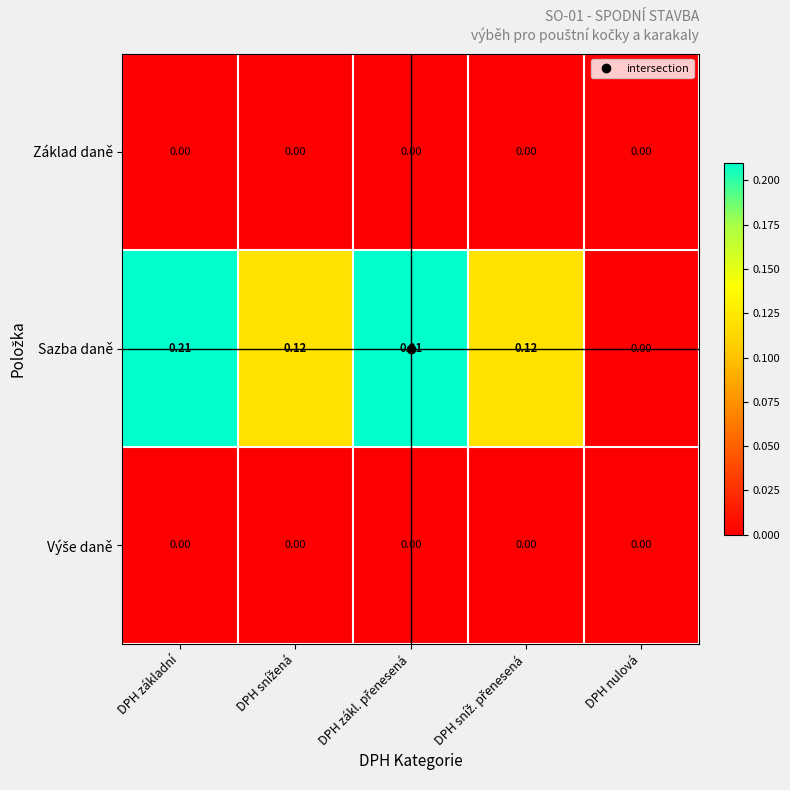

Which series has the largest total across all categories?

Sazba daně